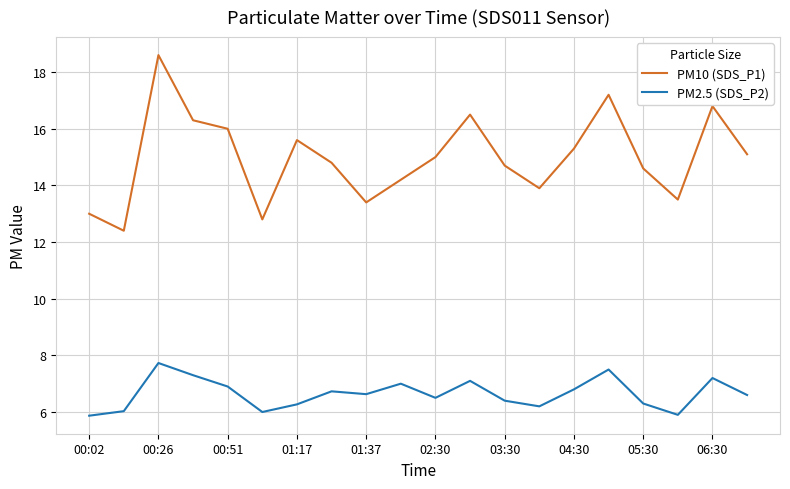

Rank the series by their maximum value, from lowest to highest.

PM2.5 (SDS_P2), PM10 (SDS_P1)